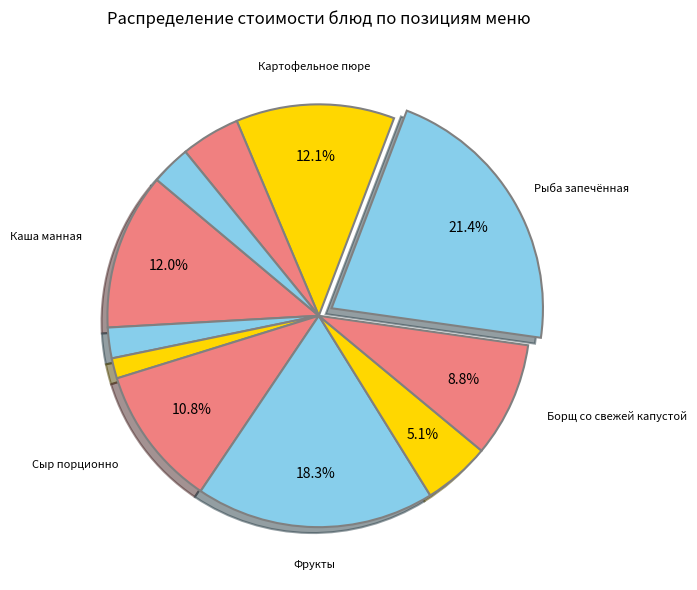

To the nearest percent, what is the difference between the largest and smallest slice percentages?

20%